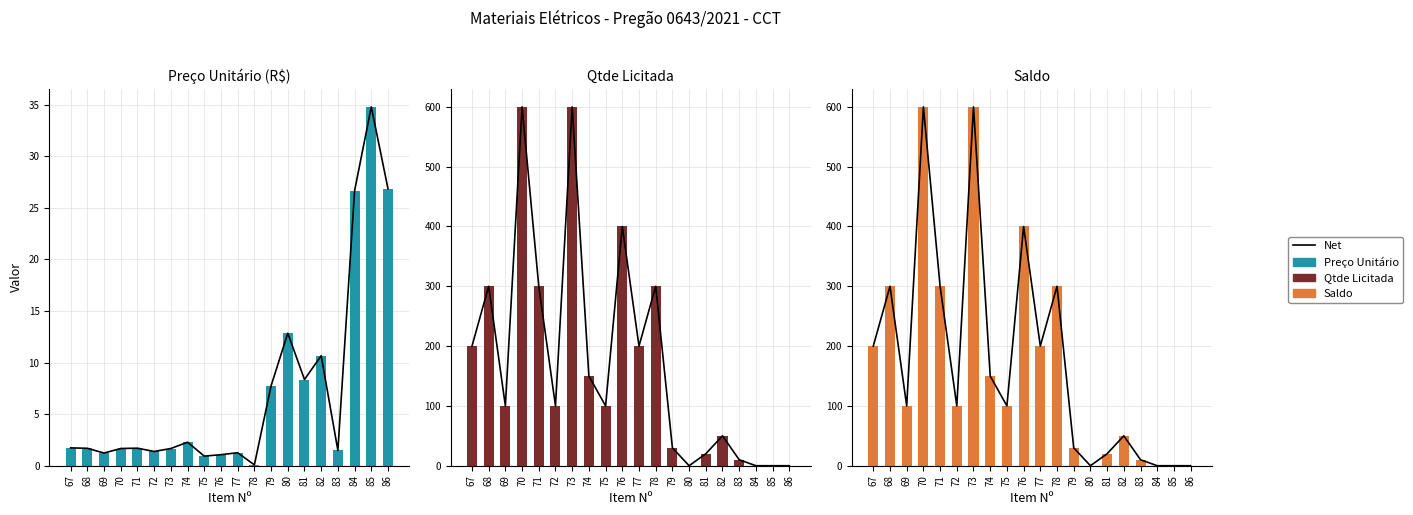

What is the sum of the Net values at 84 and 78?

300.0